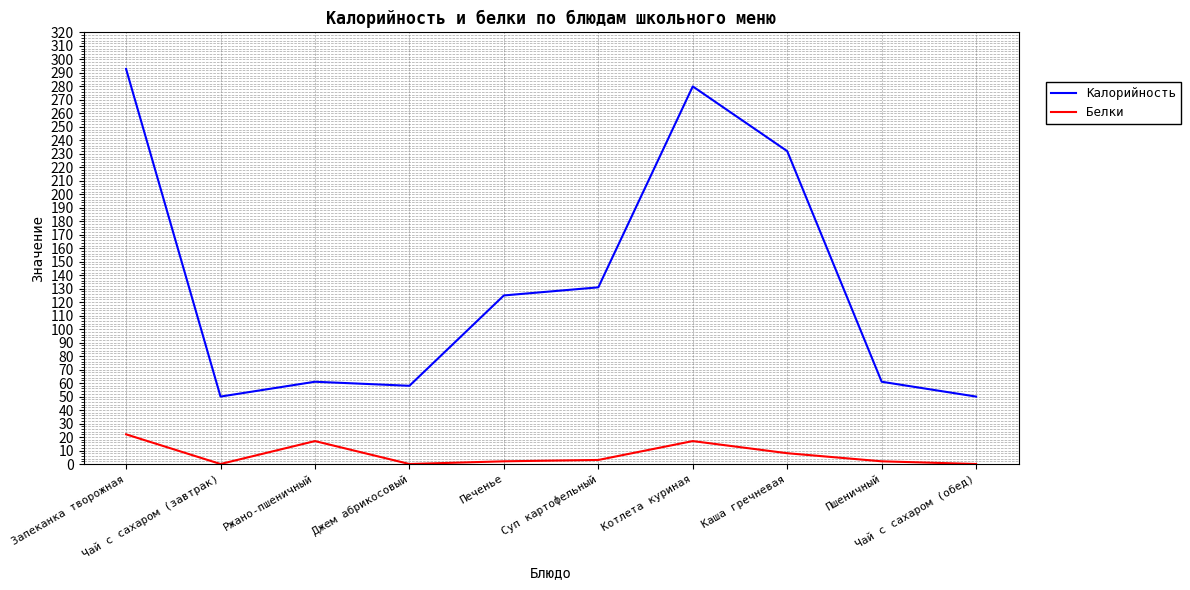

True or false: Калорийность and Белки cross at least once.

False